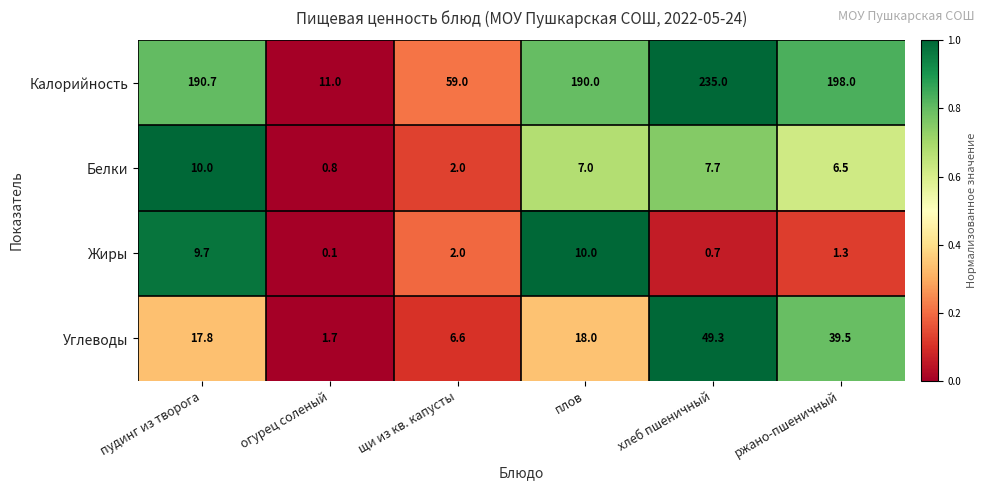

At which label does Белки first exceed 7?

пудинг из творога